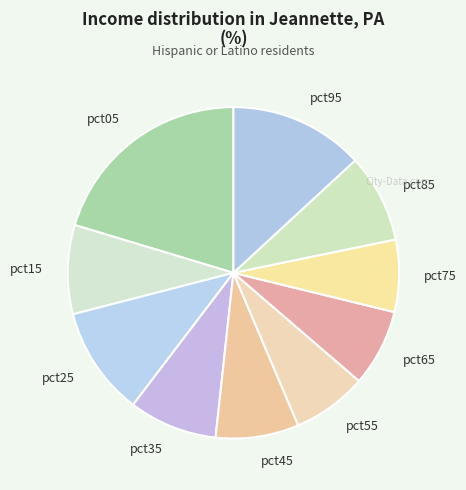

True or false: pct75 accounts for 14% of the total.

False